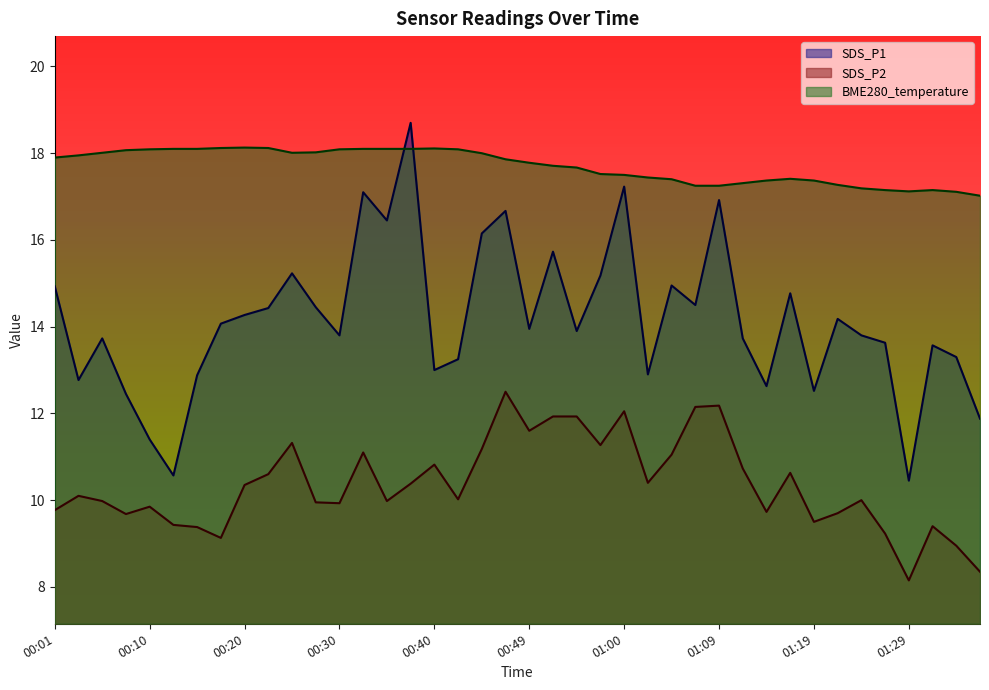

Where does the SDS_P2 series first go above 10?

00:03